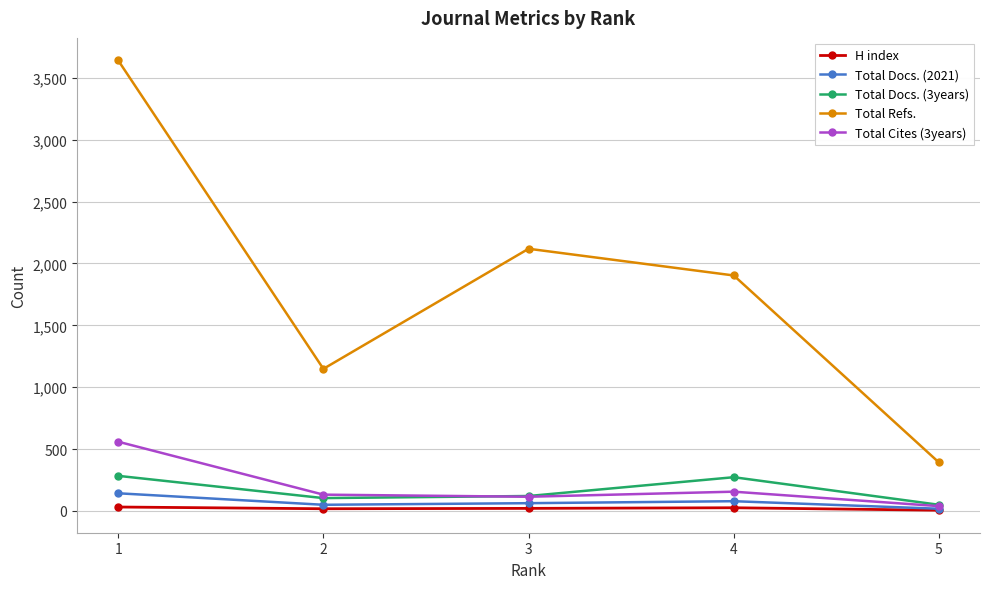

How many lines are shown in the chart?

5